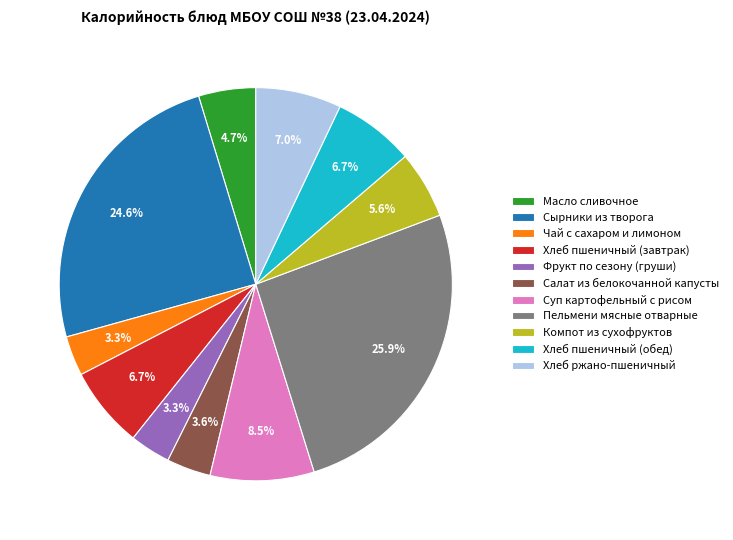

Count the number of slices in the pie.

11